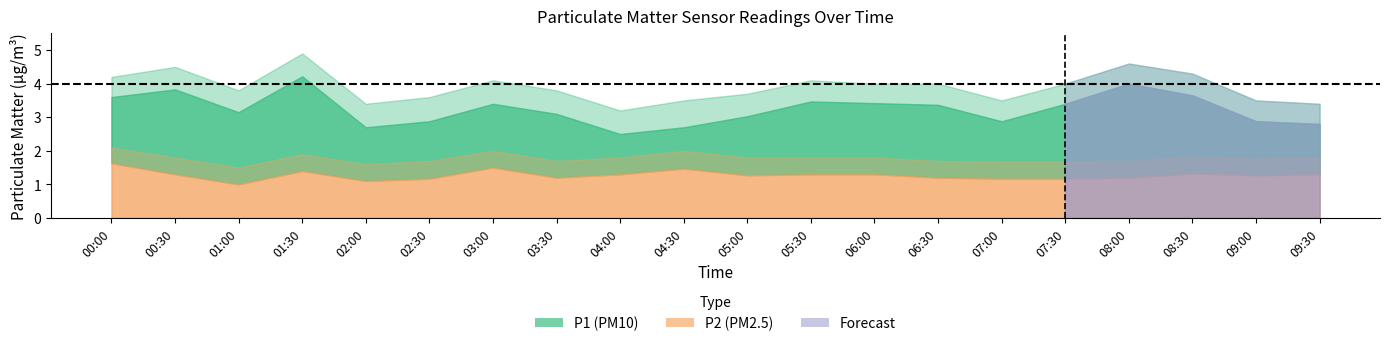

At which category is the sum across all series the highest?

01:30